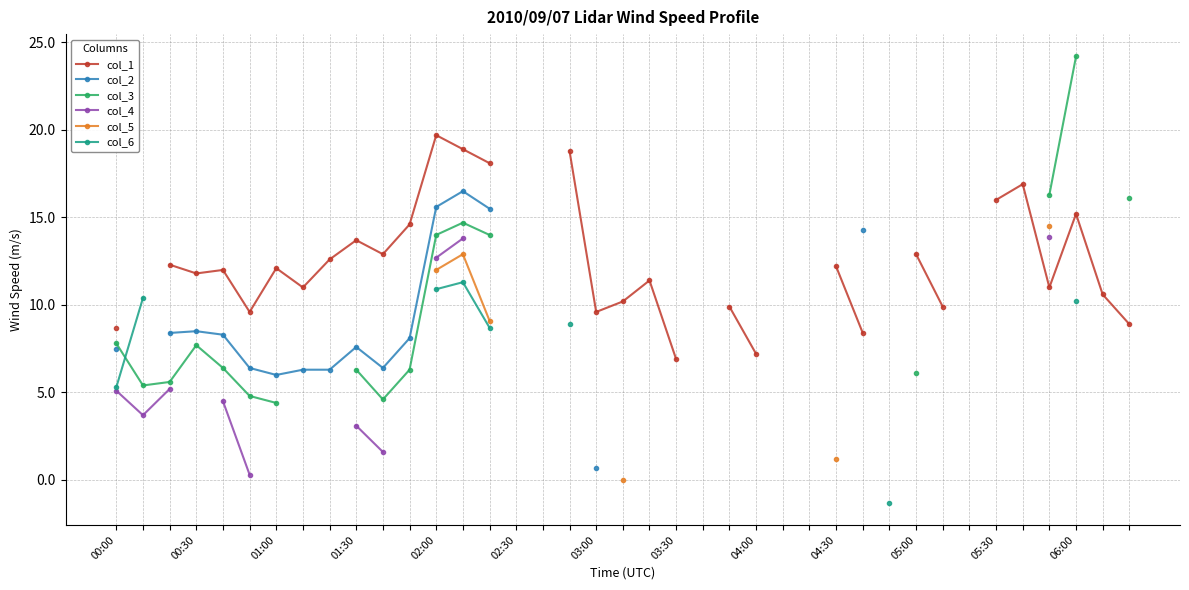

What is the maximum value shown in the chart?

24.2